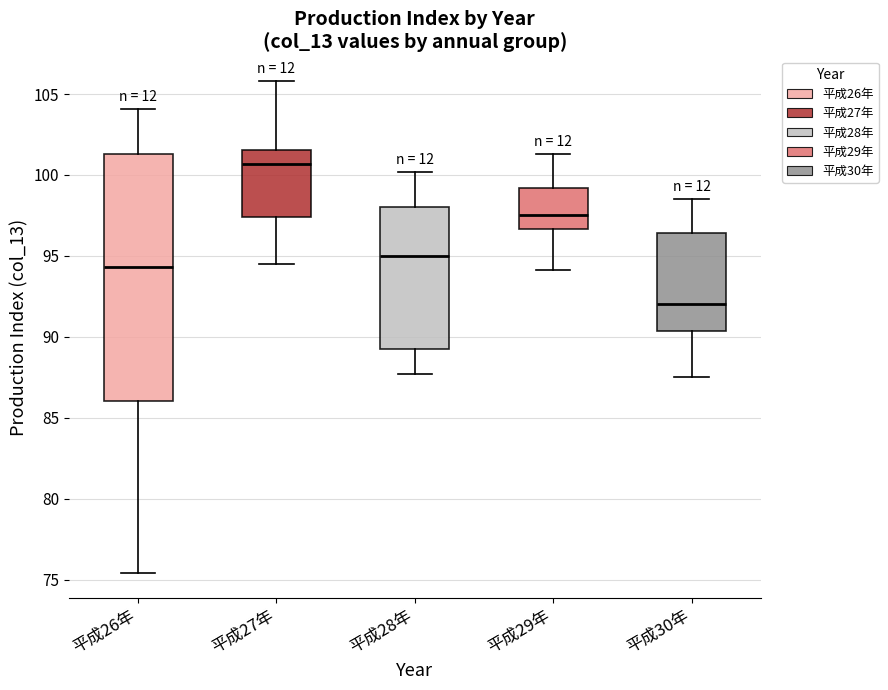

Which box's median line is the highest?

平成27年